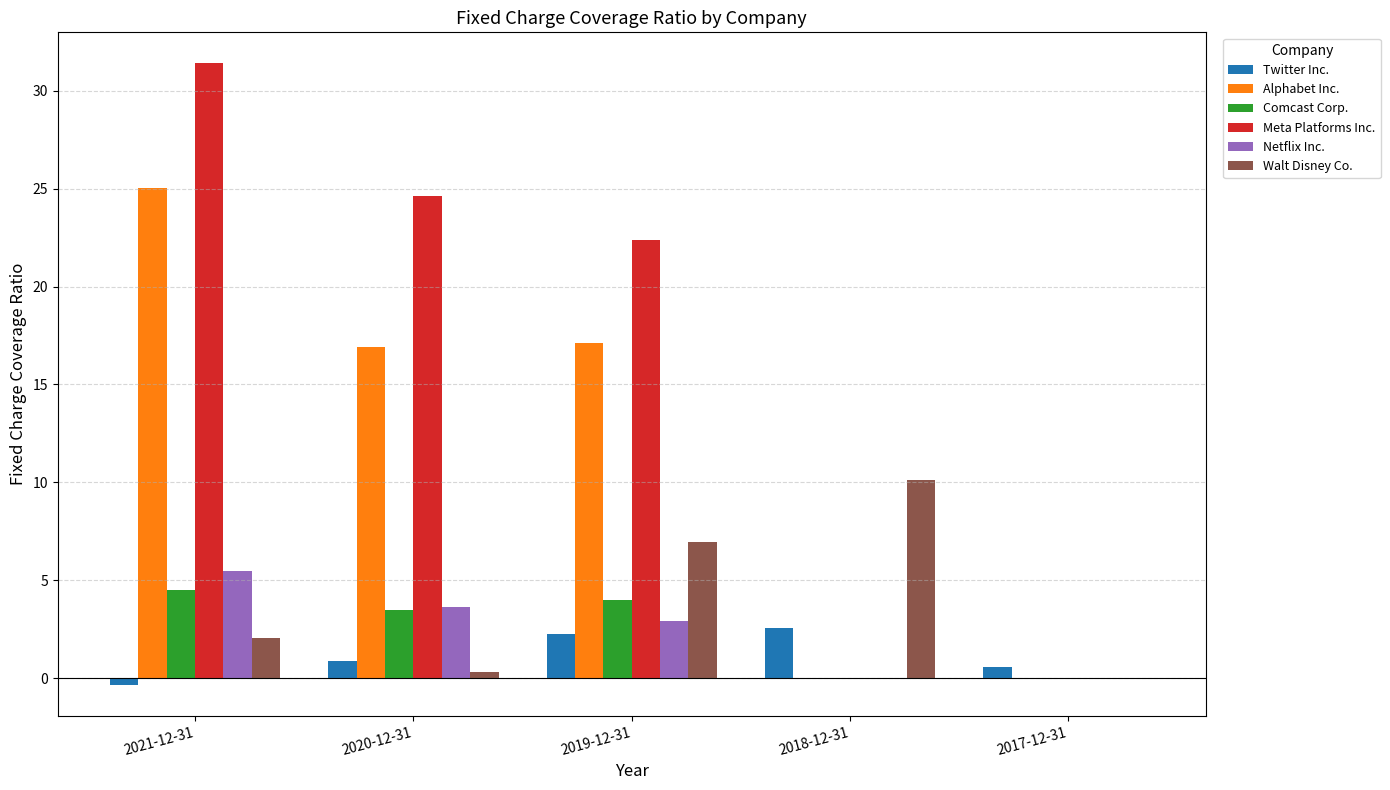

Between 2019-12-31 and 2018-12-31, which series saw the biggest shift?

Meta Platforms Inc.